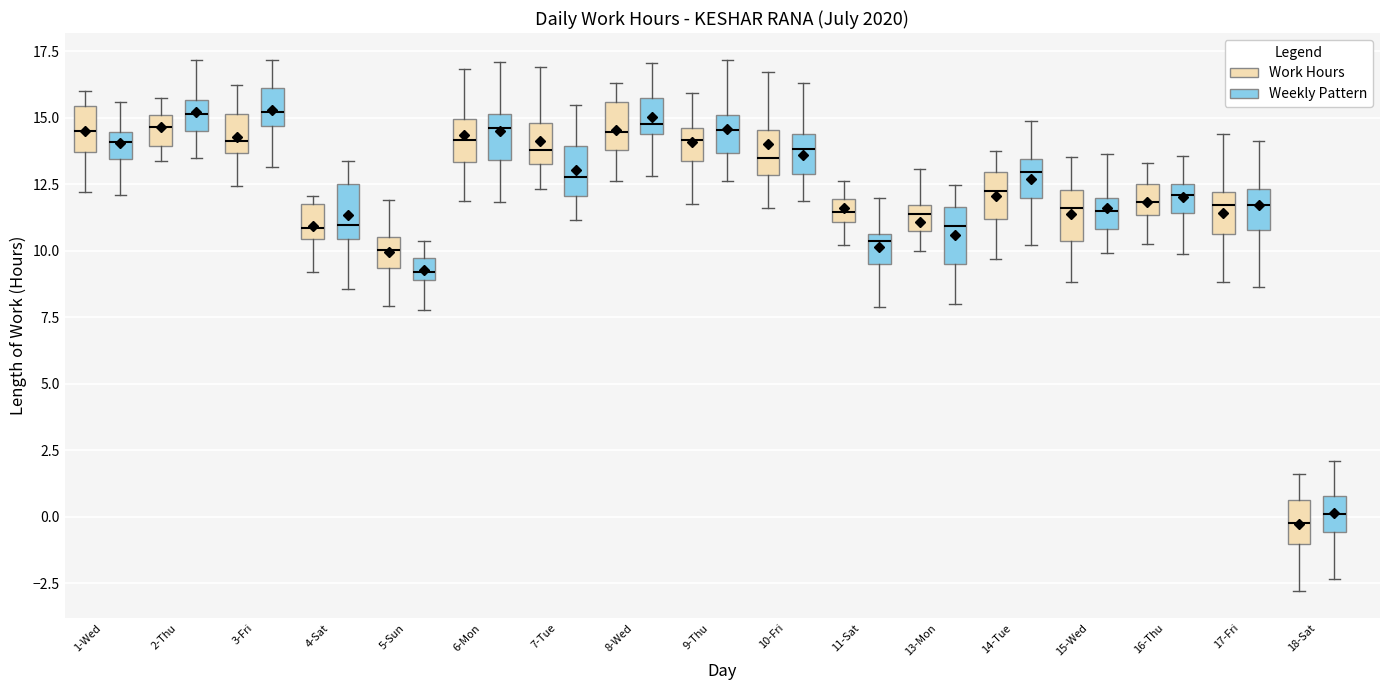

Reading left to right, transcribe this box plot: for each box, give where its median line is, the range the box spans, and where its two whiskers end, as read against the y-axis. The values are not printed on the chart, so give them approximately, as read against the axis.

1-Wed (Work Hours): median 14.5, box 13.5 to 15.5, whiskers 12.0 to 16.0
1-Wed (Weekly Pattern): median 14.0, box 13.5 to 14.5, whiskers 12.0 to 15.5
2-Thu (Work Hours): median 14.5, box 14.0 to 15.0, whiskers 13.5 to 15.5
2-Thu (Weekly Pattern): median 15.0, box 14.5 to 15.5, whiskers 13.5 to 17.0
3-Fri (Work Hours): median 14.0, box 13.5 to 15.0, whiskers 12.5 to 16.0
3-Fri (Weekly Pattern): median 15.0, box 14.5 to 16.0, whiskers 13.0 to 17.0
4-Sat (Work Hours): median 11.0, box 10.5 to 12.0, whiskers 9.0 to 12.0 (just above the box's upper edge)
4-Sat (Weekly Pattern): median 11.0, box 10.5 to 12.5, whiskers 8.5 to 13.5
5-Sun (Work Hours): median 10.0, box 9.5 to 10.5, whiskers 8.0 to 12.0
5-Sun (Weekly Pattern): median 9.0 (just above the box's lower edge), box 9.0 to 9.5, whiskers 8.0 to 10.5
6-Mon (Work Hours): median 14.0, box 13.5 to 15.0, whiskers 12.0 to 17.0
6-Mon (Weekly Pattern): median 14.5, box 13.5 to 15.0, whiskers 12.0 to 17.0
7-Tue (Work Hours): median 14.0, box 13.5 to 15.0, whiskers 12.5 to 17.0
7-Tue (Weekly Pattern): median 13.0, box 12.0 to 14.0, whiskers 11.0 to 15.5
8-Wed (Work Hours): median 14.5, box 14.0 to 15.5, whiskers 12.5 to 16.5
8-Wed (Weekly Pattern): median 15.0, box 14.5 to 16.0, whiskers 13.0 to 17.0
9-Thu (Work Hours): median 14.0, box 13.5 to 14.5, whiskers 12.0 to 16.0
9-Thu (Weekly Pattern): median 14.5, box 13.5 to 15.0, whiskers 12.5 to 17.0
10-Fri (Work Hours): median 13.5, box 13.0 to 14.5, whiskers 11.5 to 16.5
10-Fri (Weekly Pattern): median 14.0, box 13.0 to 14.5, whiskers 12.0 to 16.5
11-Sat (Work Hours): median 11.5, box 11.0 to 12.0, whiskers 10.0 to 12.5
11-Sat (Weekly Pattern): median 10.5 (just below the box's upper edge), box 9.5 to 10.5, whiskers 8.0 to 12.0
13-Mon (Work Hours): median 11.5 (just below the box's upper edge), box 10.5 to 11.5, whiskers 10.0 to 13.0
13-Mon (Weekly Pattern): median 11.0, box 9.5 to 11.5, whiskers 8.0 to 12.5
14-Tue (Work Hours): median 12.0, box 11.0 to 13.0, whiskers 9.5 to 13.5
14-Tue (Weekly Pattern): median 13.0, box 12.0 to 13.5, whiskers 10.0 to 15.0
15-Wed (Work Hours): median 11.5, box 10.5 to 12.5, whiskers 9.0 to 13.5
15-Wed (Weekly Pattern): median 11.5, box 11.0 to 12.0, whiskers 10.0 to 13.5
16-Thu (Work Hours): median 12.0, box 11.5 to 12.5, whiskers 10.0 to 13.5
16-Thu (Weekly Pattern): median 12.0, box 11.5 to 12.5, whiskers 10.0 to 13.5
17-Fri (Work Hours): median 11.5, box 10.5 to 12.0, whiskers 9.0 to 14.5
17-Fri (Weekly Pattern): median 11.5, box 11.0 to 12.5, whiskers 8.5 to 14.0
18-Sat (Work Hours): median 0.0, box -1.0 to 0.5, whiskers -3.0 to 1.5
18-Sat (Weekly Pattern): median 0.0, box -0.5 to 1.0, whiskers -2.5 to 2.0